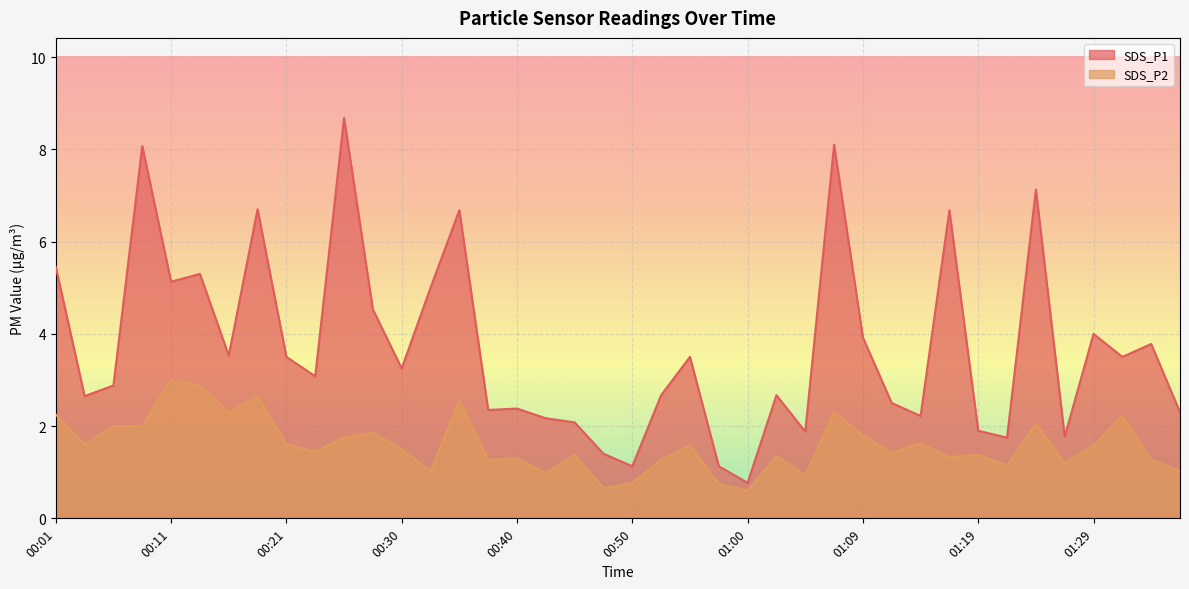

True or false: SDS_P2 has a value of 1.6 at 00:55.

True